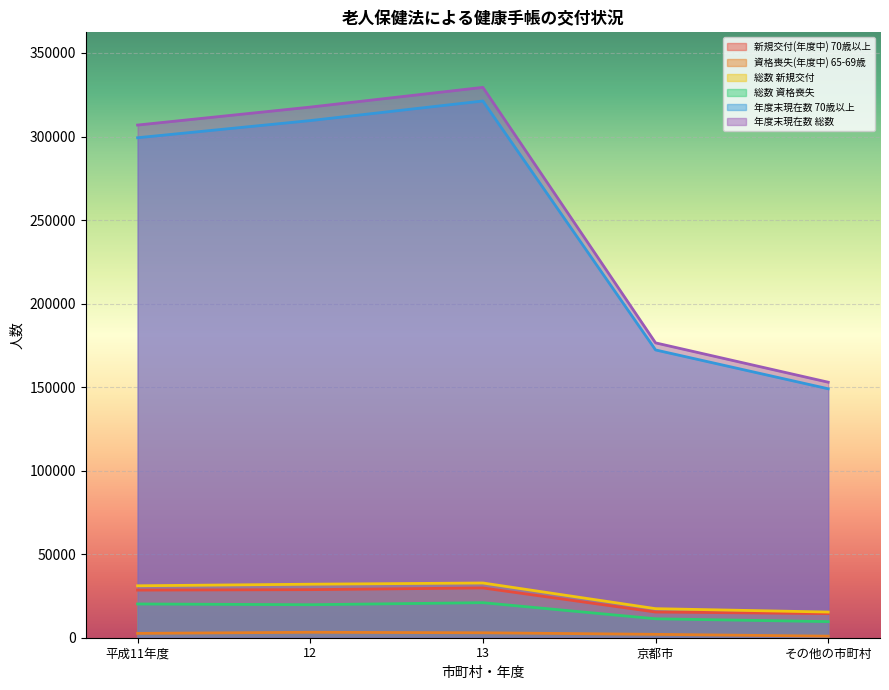

True or false: 年度末現在数 総数 has a value of 152935 at その他の市町村.

True